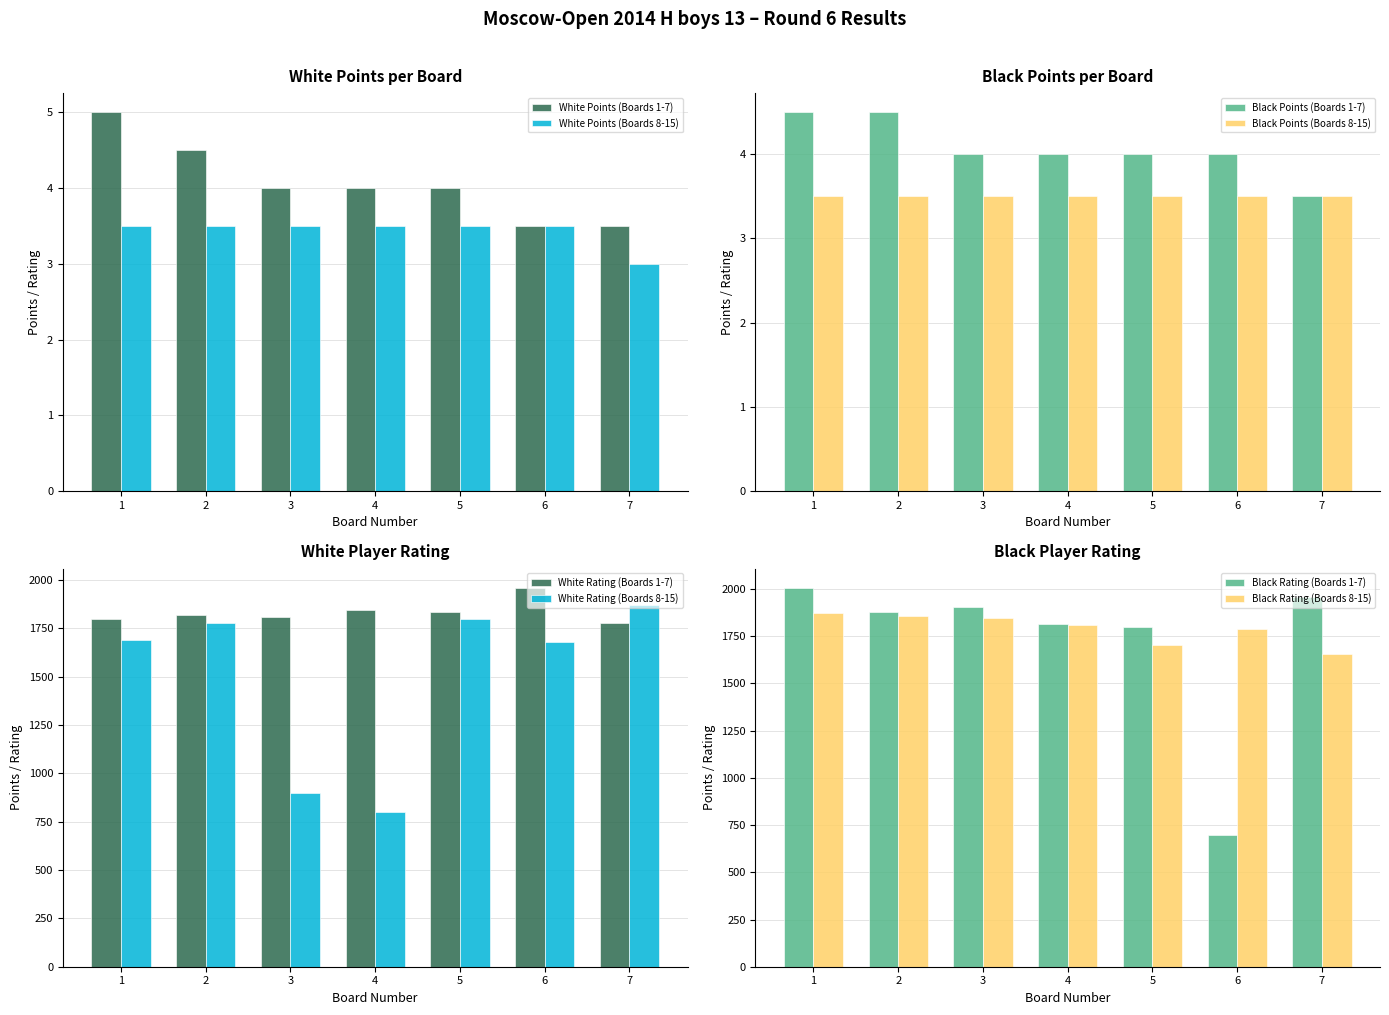

What is the sum of all White Points (Boards 8-15) values?

24.0